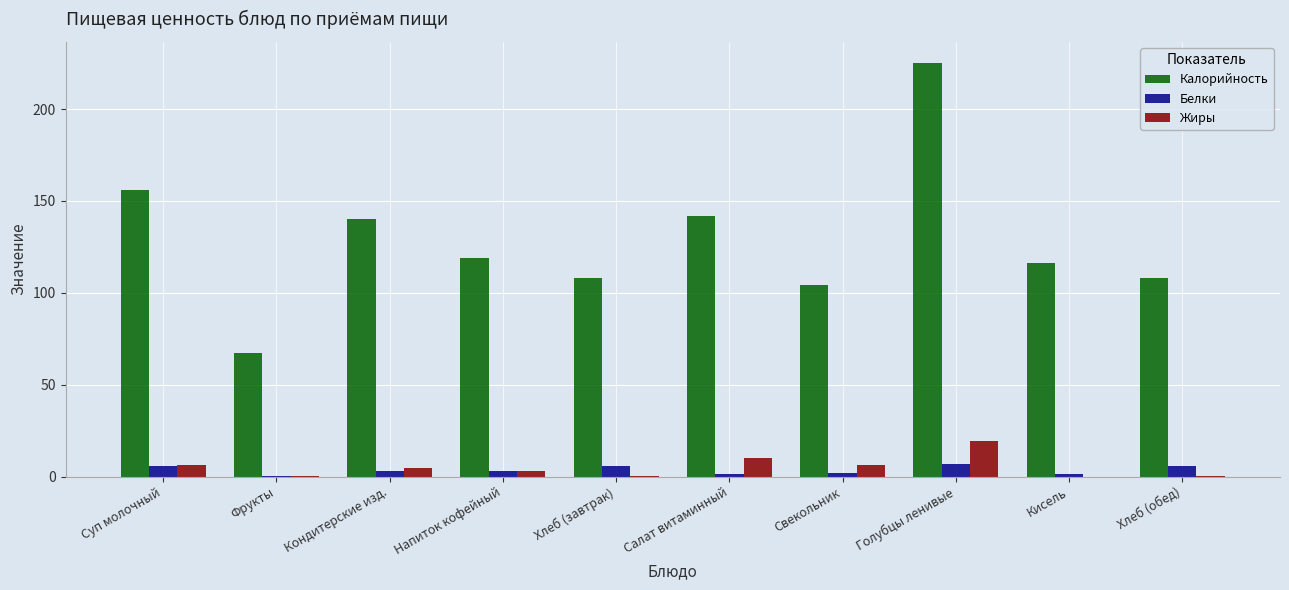

Is it true that Белки equals 6.0 at Хлеб (обед)?

True